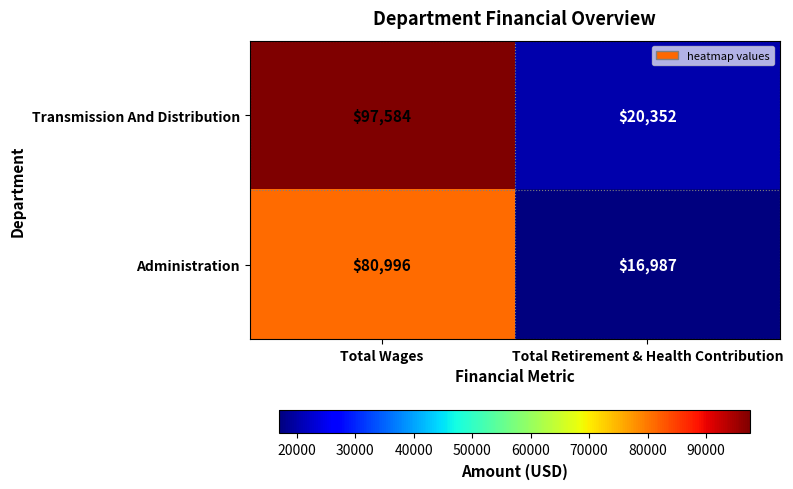

What value does the Transmission And Distribution series have at Total Wages?

97584